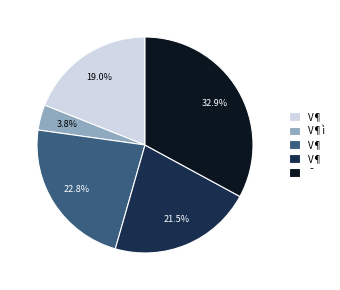

To the nearest percent, what is the difference between the largest and smallest slice percentages?

29%